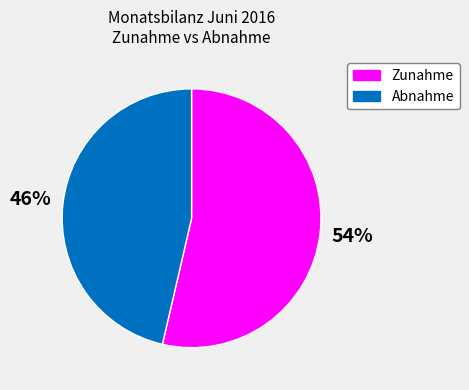

Is it true that Abnahme is 38% of the pie?

False